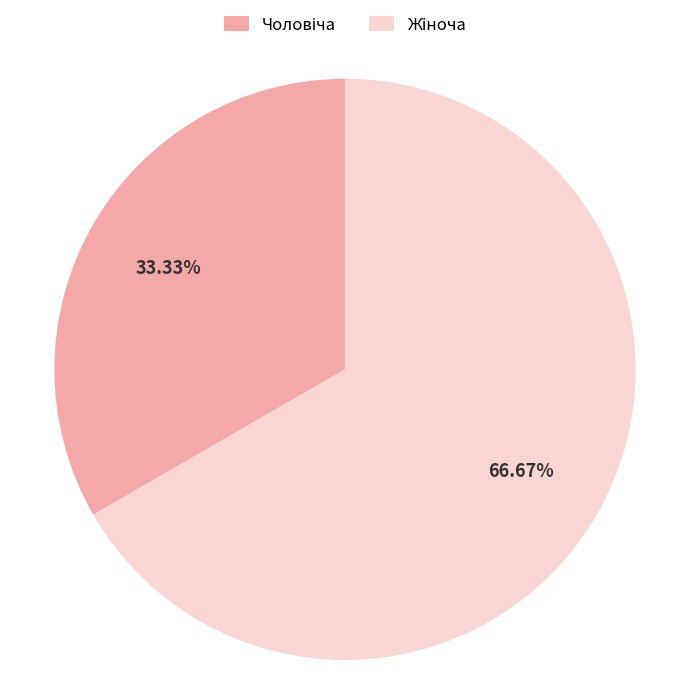

Is there any slice that represents more than half of the pie?

Yes